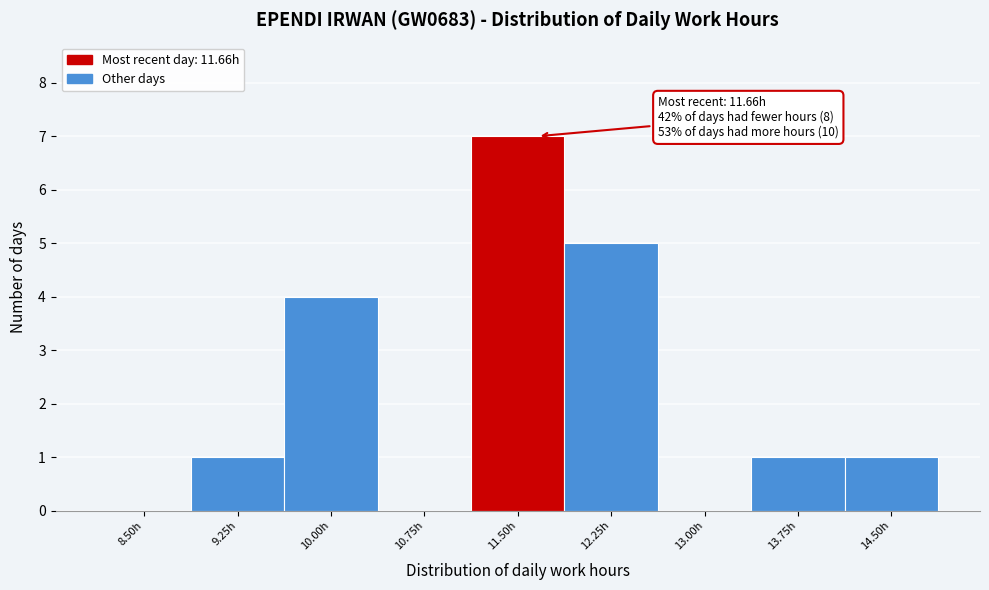

Reading right to left, what are all the values shown in this chart?

14.50h=1	13.75h=1	13.00h=0	12.25h=5	11.50h=7	10.75h=0	10.00h=4	9.25h=1	8.50h=0